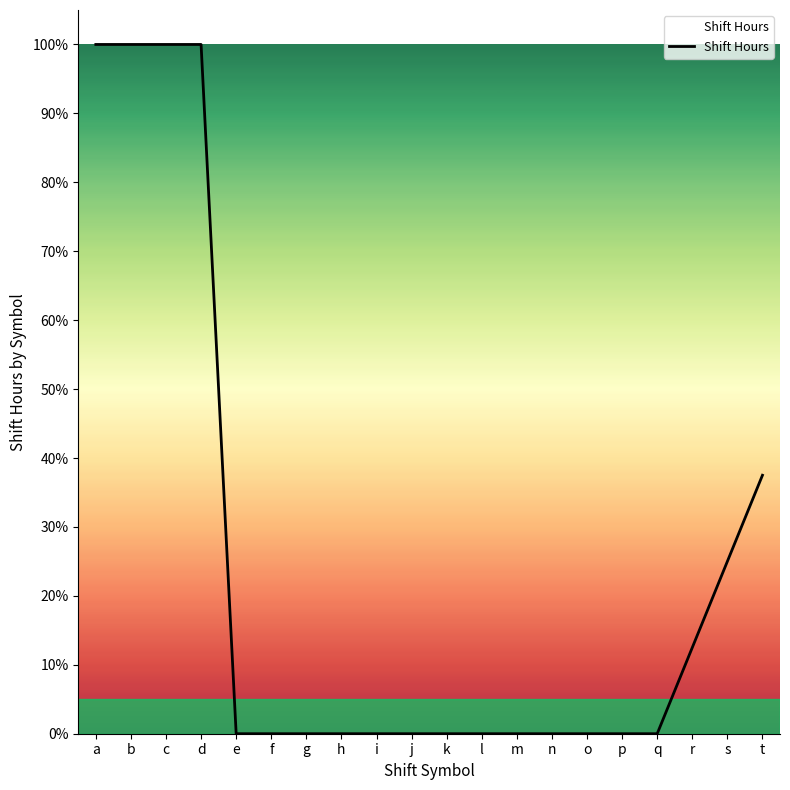

Does the chart display data point markers on the line(s)?

No